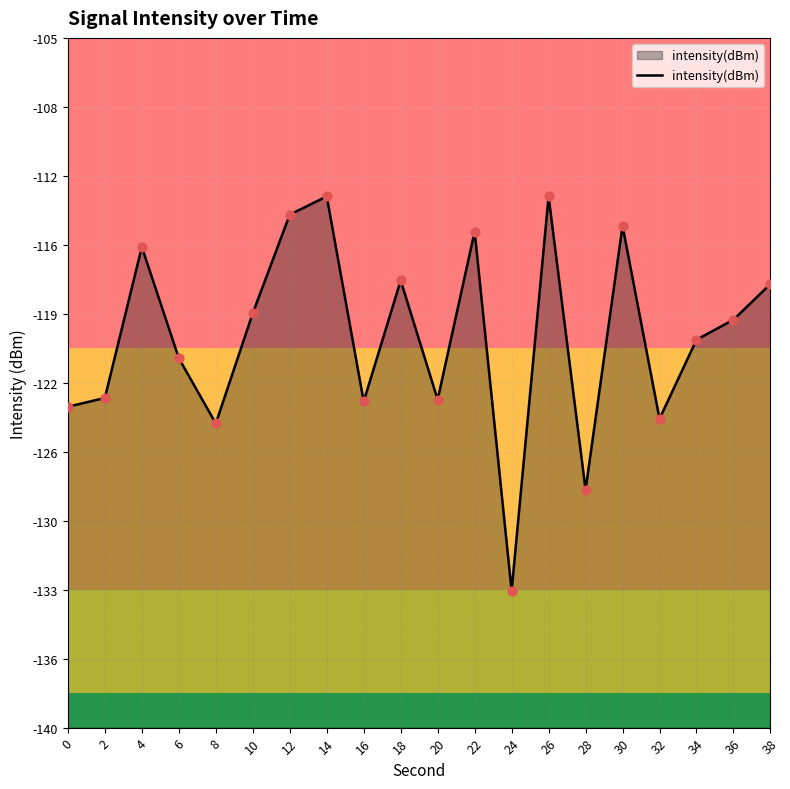

Between 38 and 32, which is larger?

38